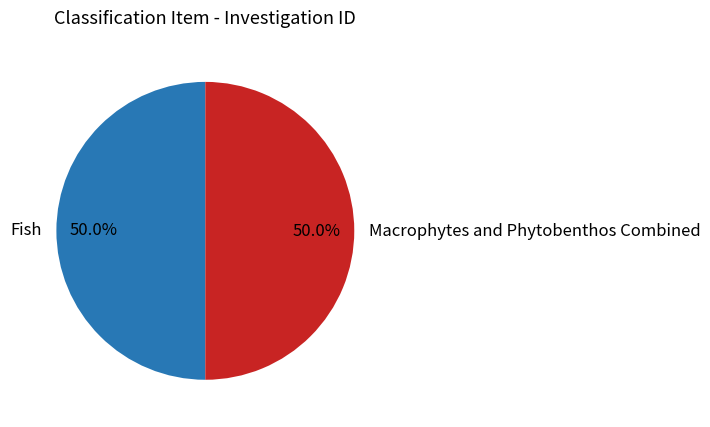

Is the sum of Fish and Macrophytes and Phytobenthos Combined greater than half?

Yes